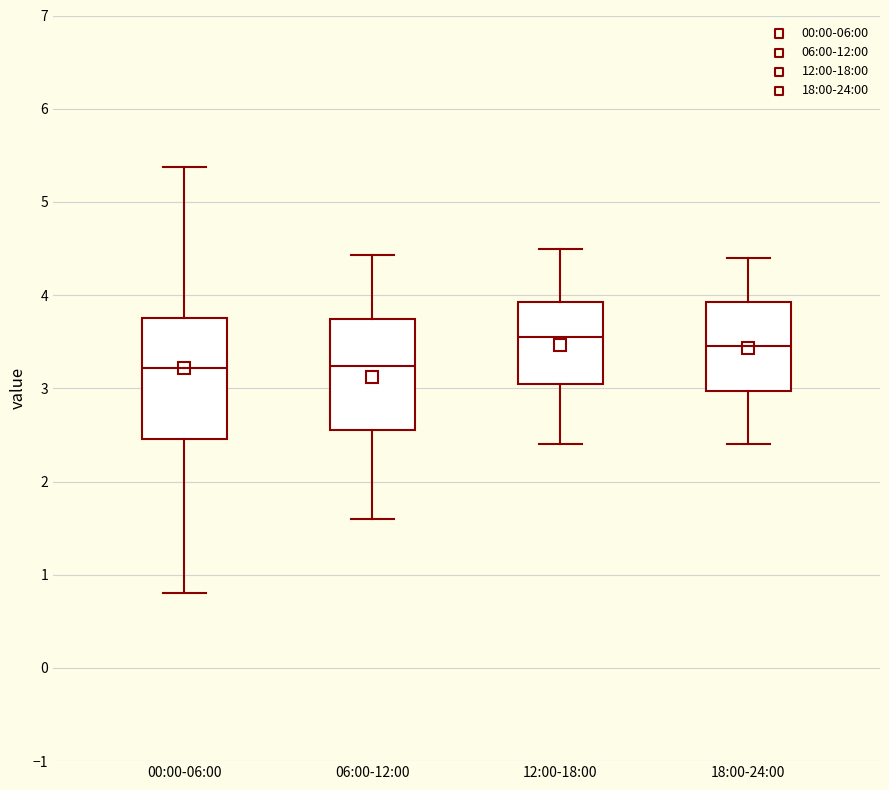

Reading left to right, transcribe this box plot: for each box, give where its median line is, the range the box spans, and where its two whiskers end, as read against the y-axis. The values are not printed on the chart, so give them approximately, as read against the axis.

00:00-06:00: median 3.2, box 2.5 to 3.8, whiskers 0.8 to 5.4
06:00-12:00: median 3.2, box 2.6 to 3.7, whiskers 1.6 to 4.4
12:00-18:00: median 3.6, box 3.1 to 3.9, whiskers 2.4 to 4.5
18:00-24:00: median 3.5, box 3.0 to 3.9, whiskers 2.4 to 4.4